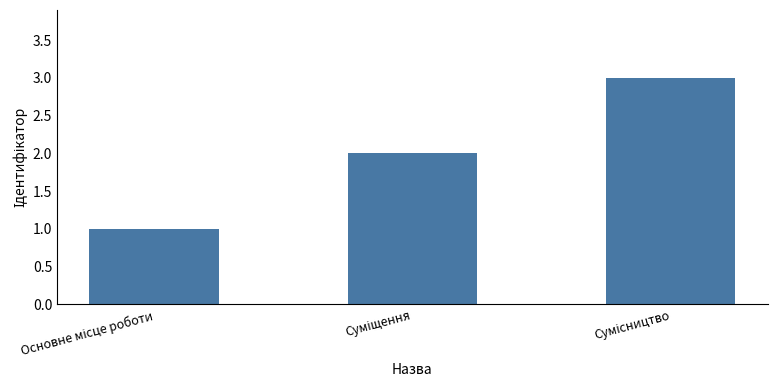

How many series are shown in this chart?

1